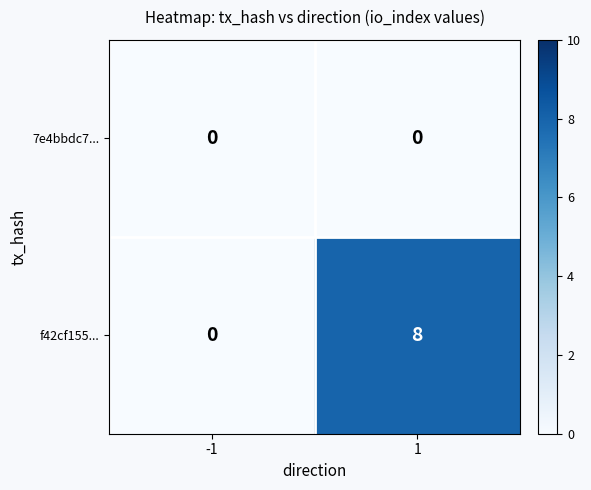

Reading right to left, transcribe all the data shown in this chart.

7e4bbdc7...: 0	0
f42cf155...: 8	0